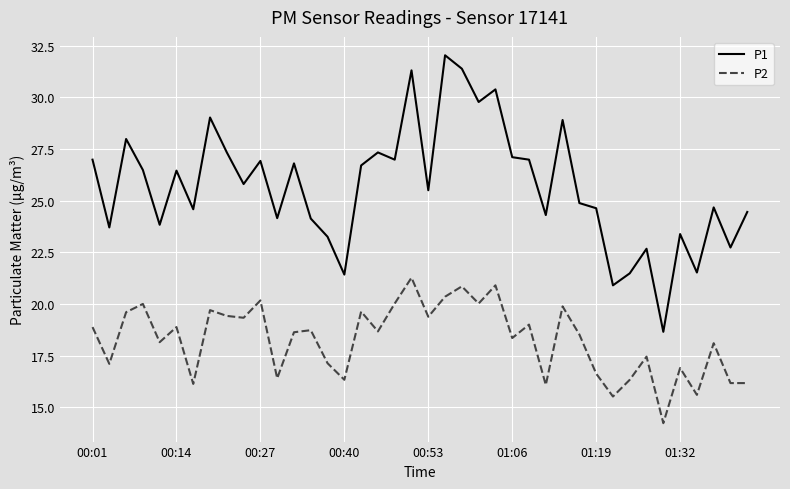

Which series has the widest spread of values?

P1